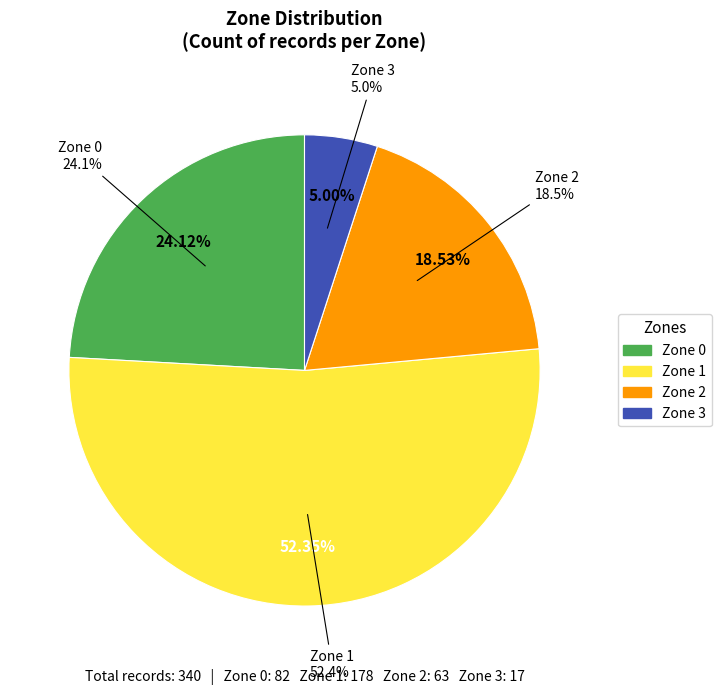

Which has a higher value, Zone 2 or Zone 3?

Zone 2